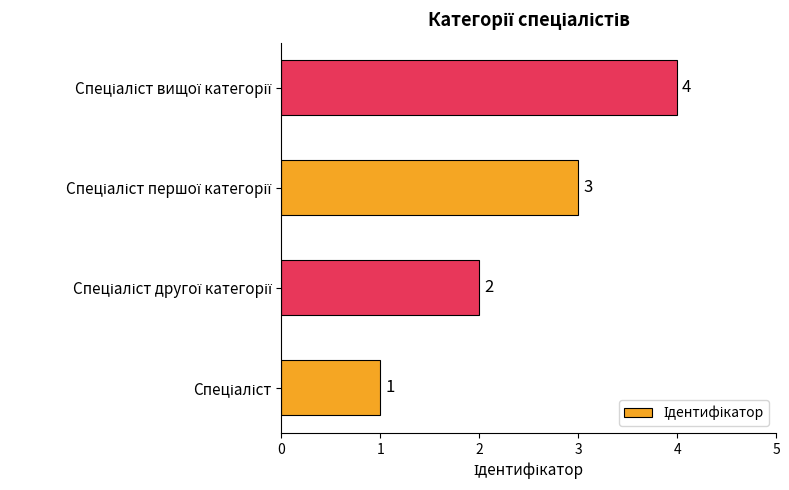

What is the maximum value shown in the chart?

4